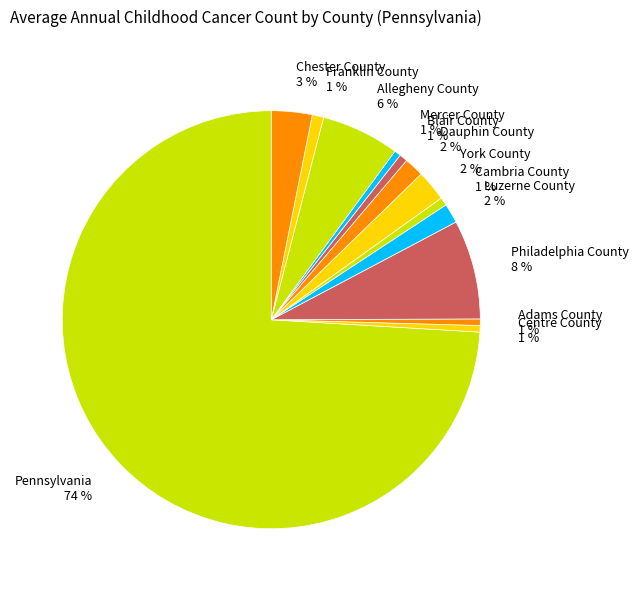

How many segments does this pie chart have?

13